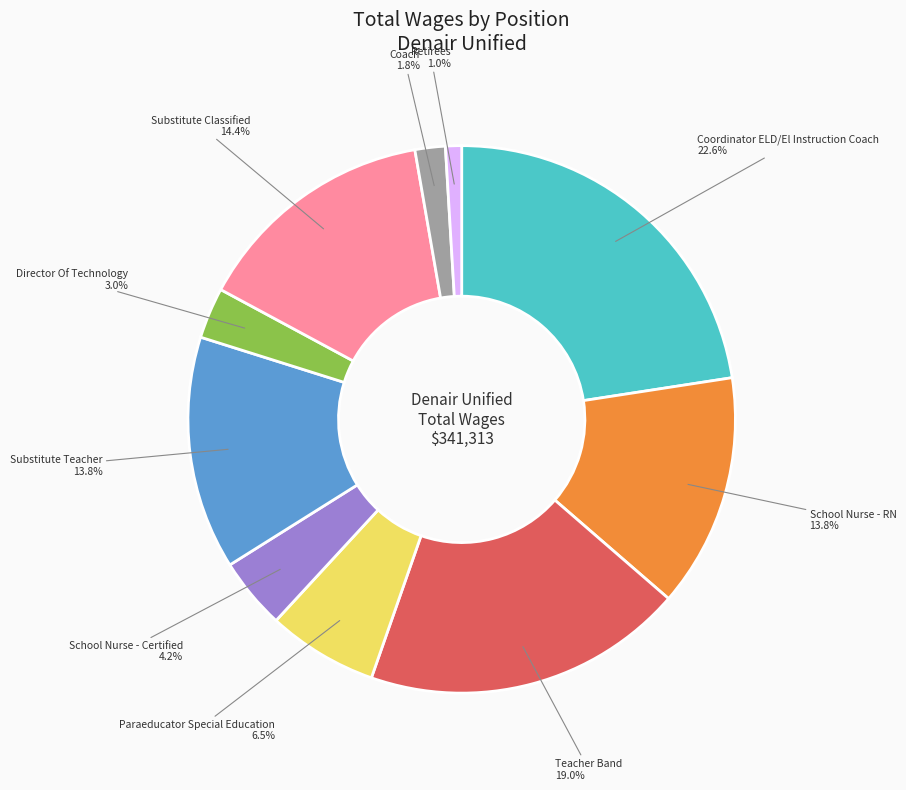

Is there a majority slice in this chart?

No